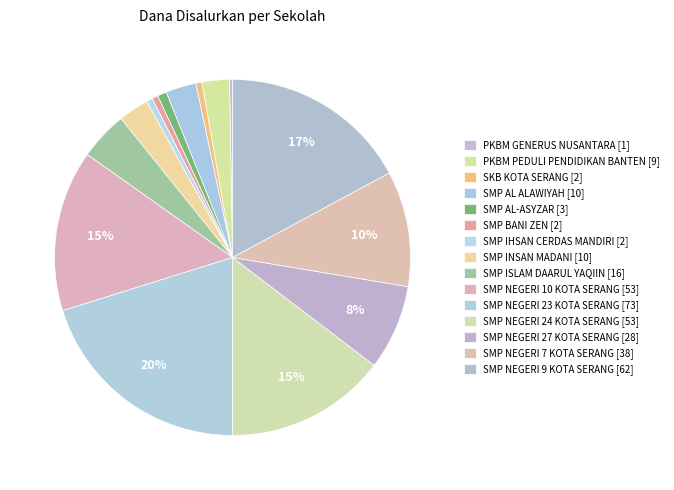

To the nearest percent, what is the average slice percentage?

7%